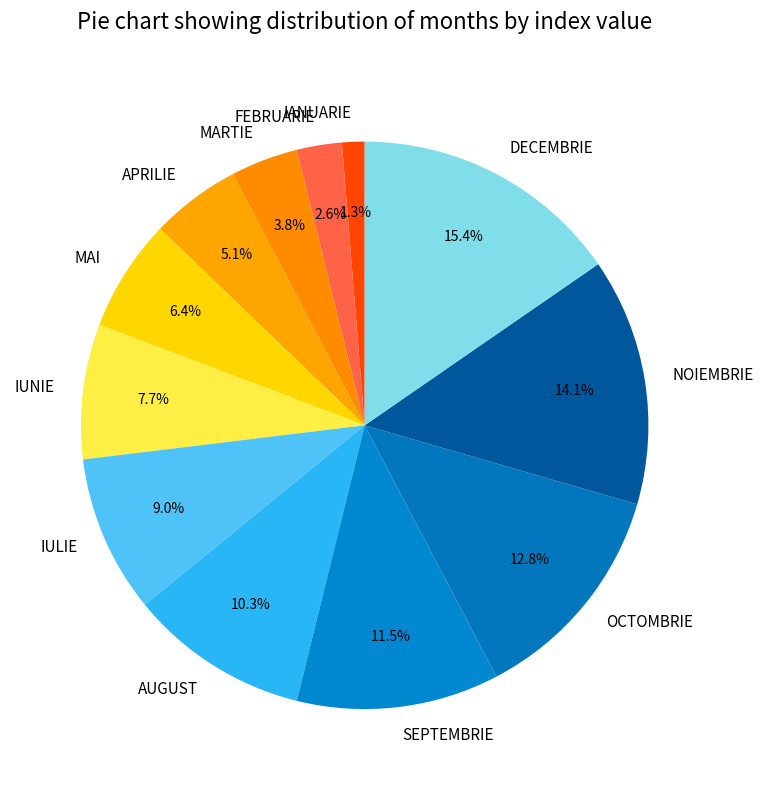

What percentage is NOT represented by IULIE?

91.0%